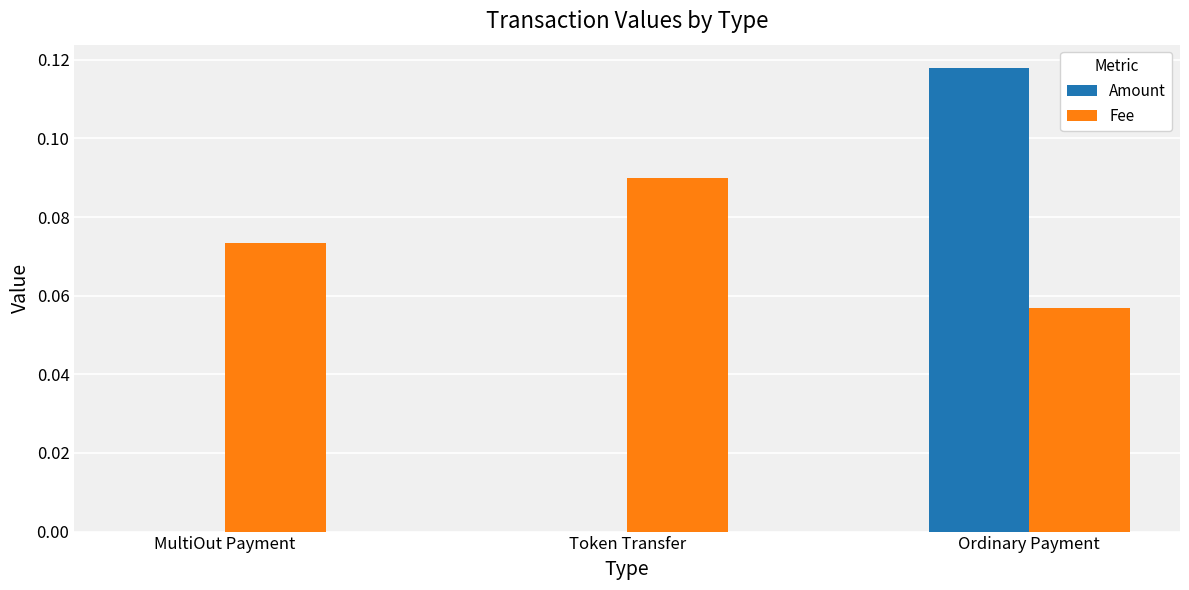

Is it true that Fee equals 0.0 at Ordinary Payment?

False